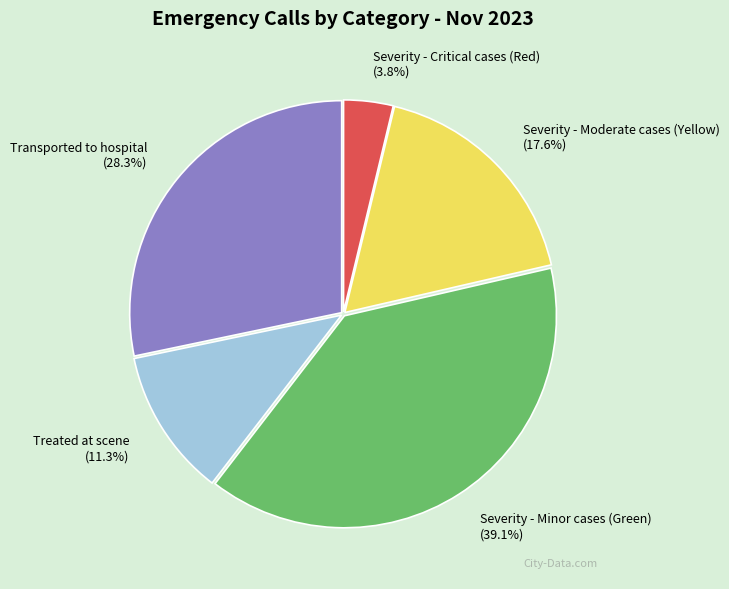

To the nearest percent, what is the combined percentage of Severity - Moderate cases (Yellow) and Severity - Minor cases (Green)?

57%